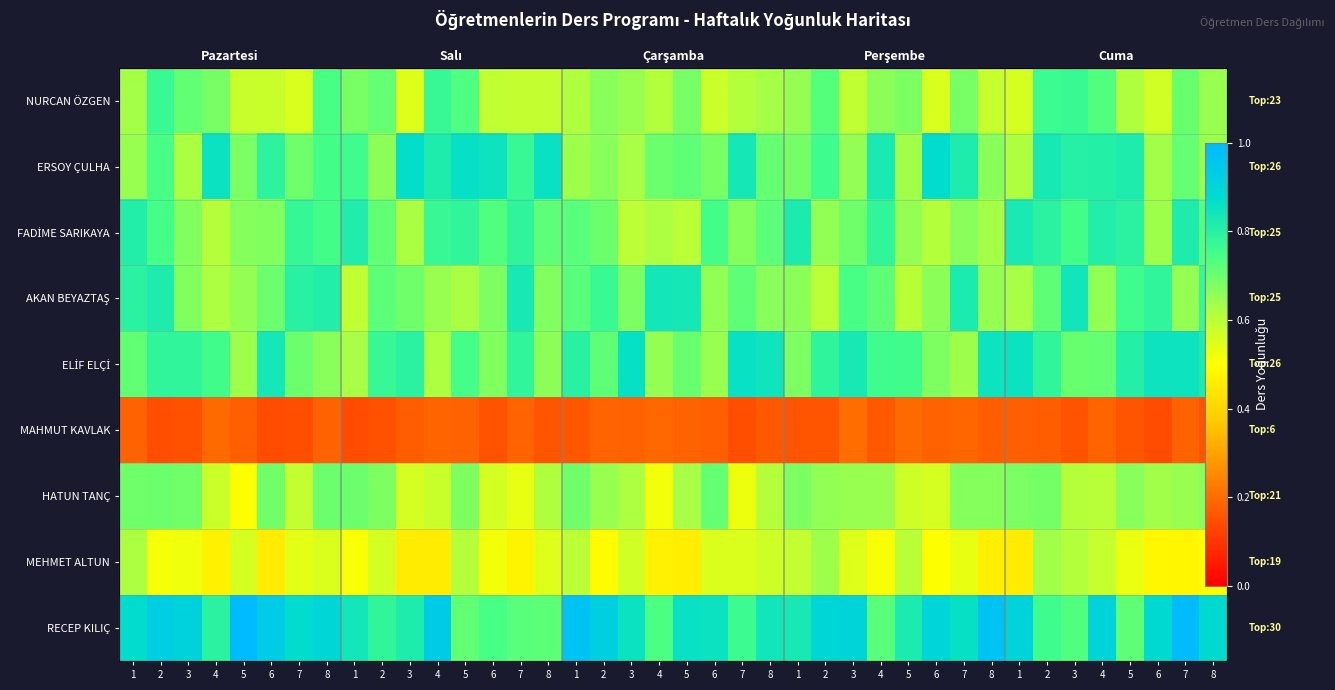

What is the minimum value shown in the chart?

0.1